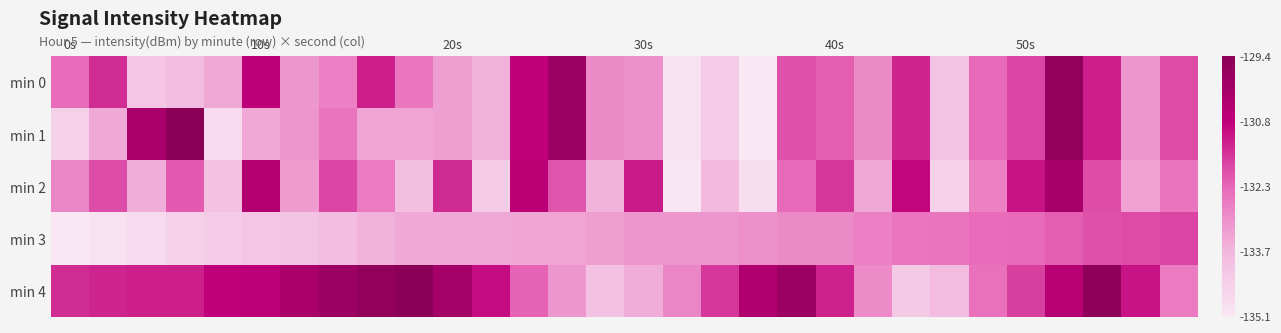

List the series in order of their peak value, lowest first.

min 3, min 2, min 0, min 1, min 4